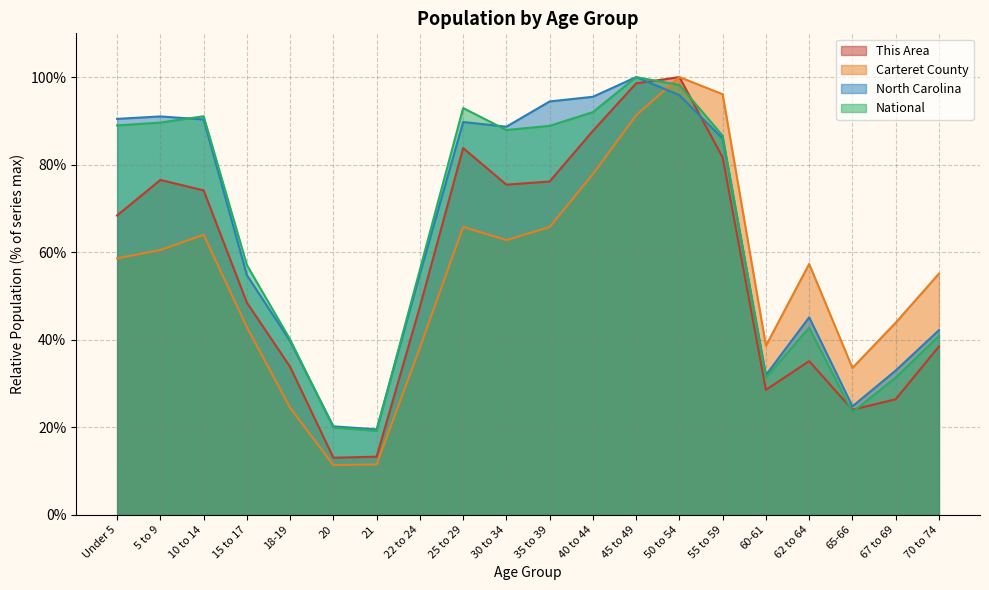

Which series has the largest total across all categories?

North Carolina